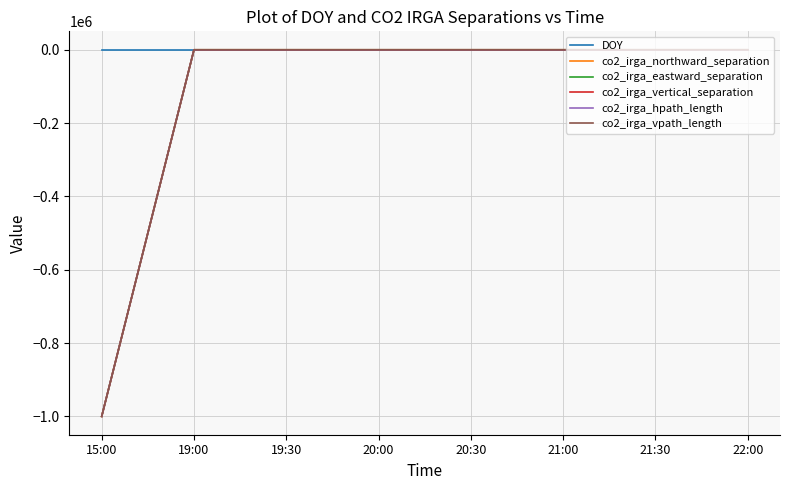

What is the lowest value of the co2_irga_eastward_separation series?

-999900.0